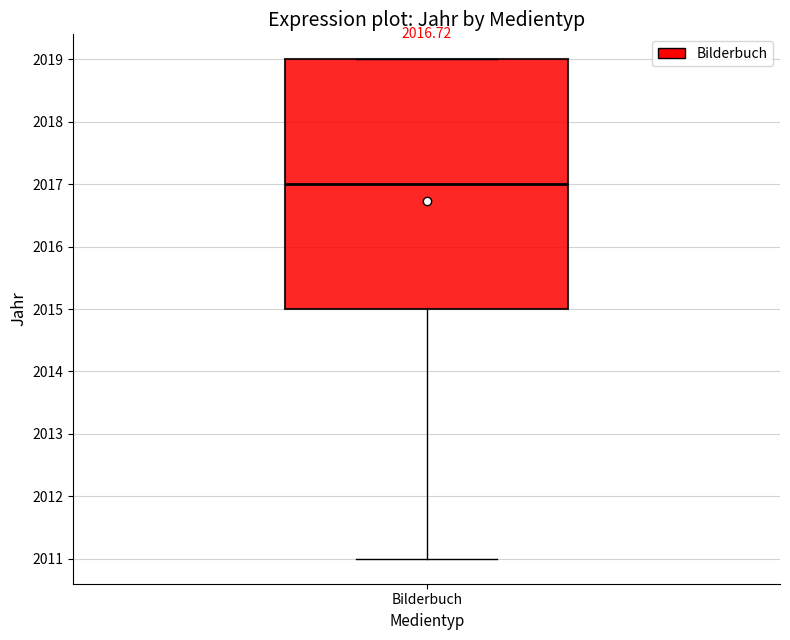

Where is the upper edge of the box for Bilderbuch on the y-axis? The values are not printed on the chart, so give them approximately, as read against the axis.

2019